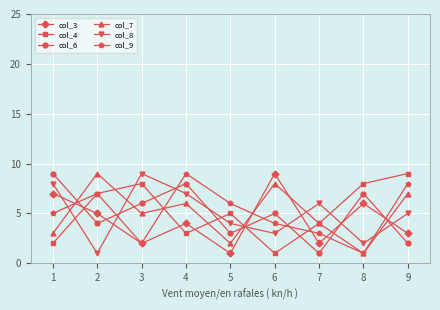

Where do col_8 and col_6 first cross each other?

2 and 3